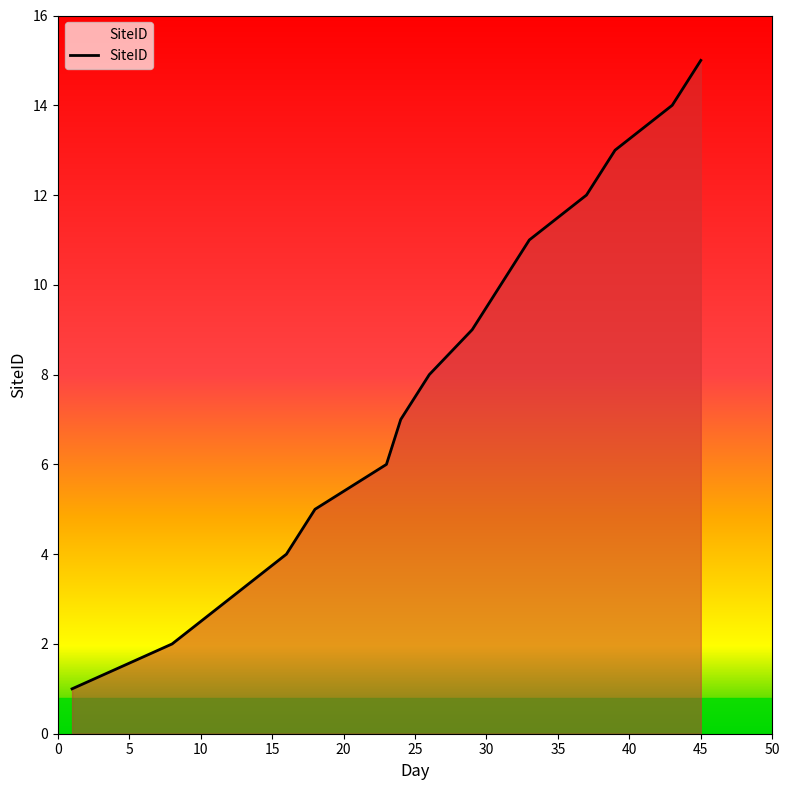

What is the maximum value shown in the chart?

15